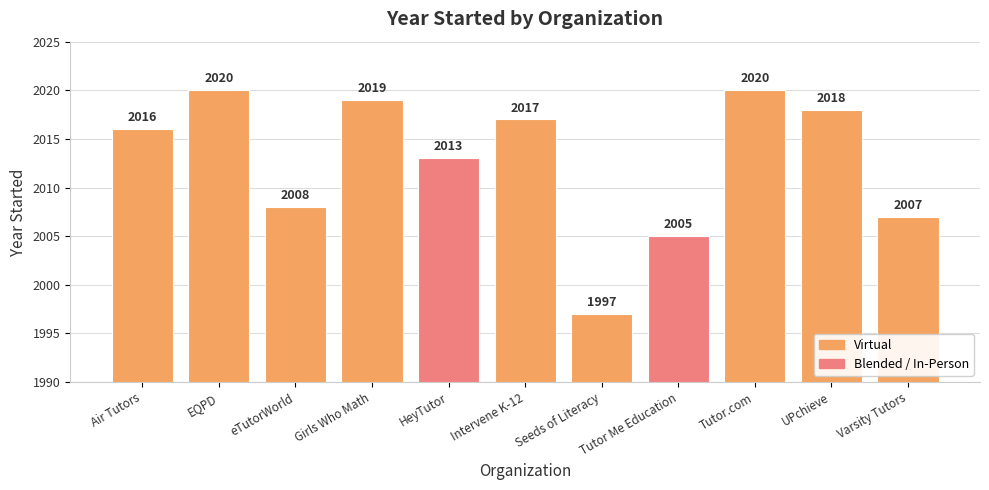

What is the minimum value shown in the chart?

1997